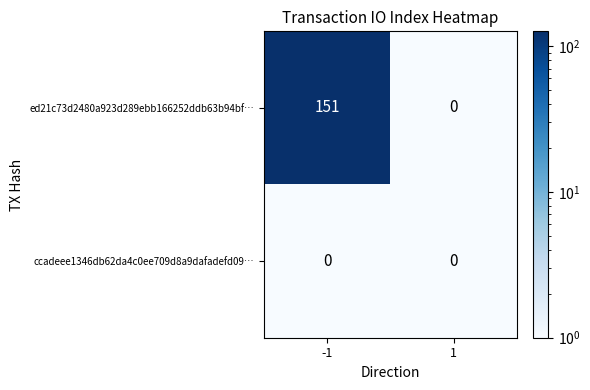

At how many categories does at least one series exceed 116?

1